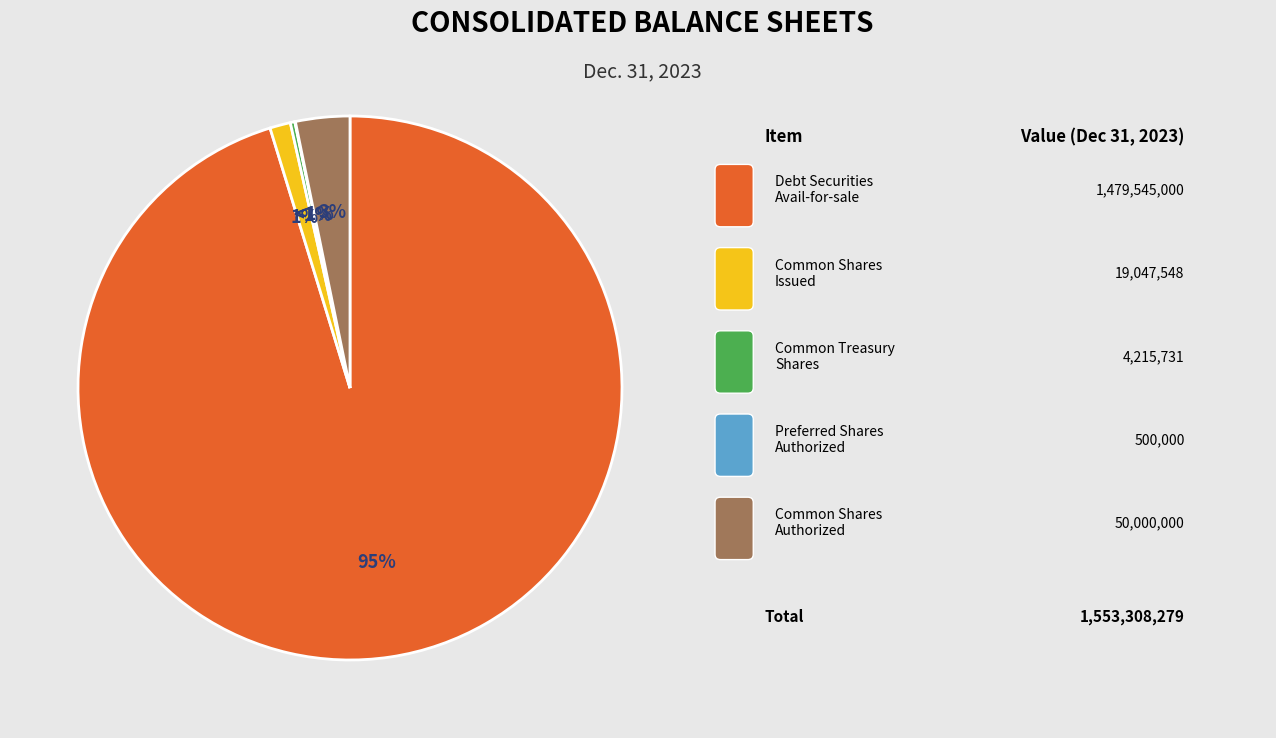

To the nearest percent, what is the average slice percentage?

20%